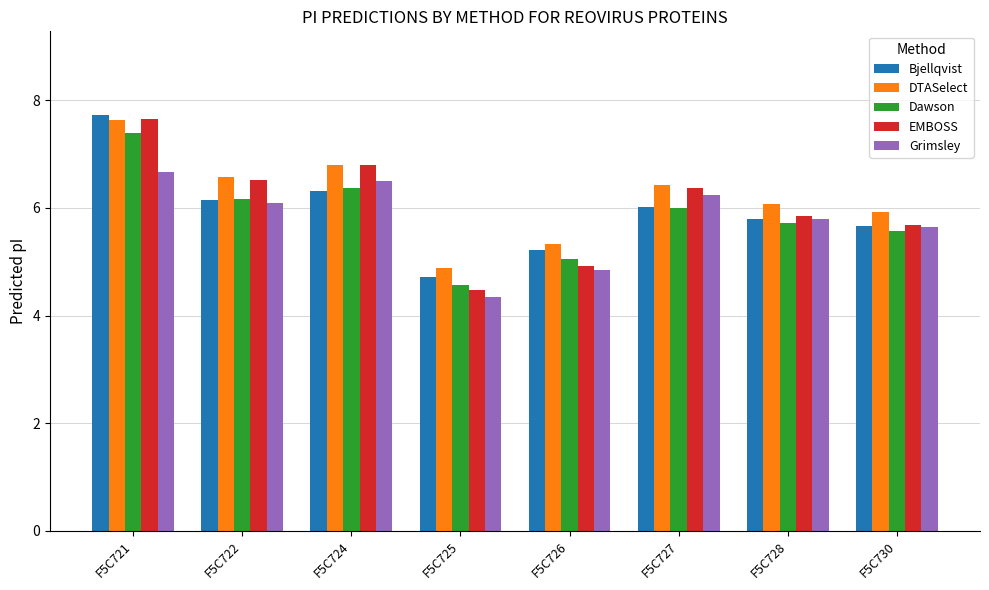

What is the value of the Grimsley bar at the 8th from the left?

5.6